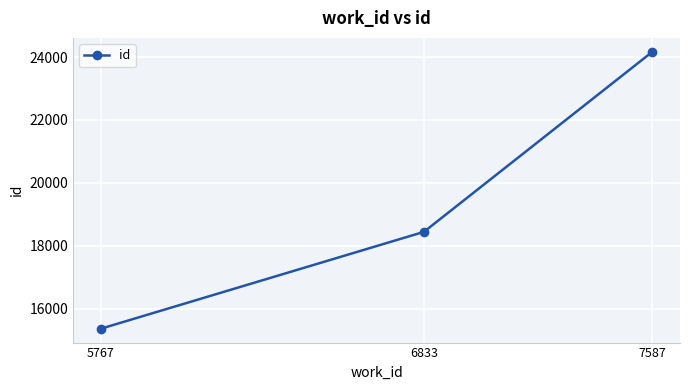

At which label is the value closest to 19765?

6833